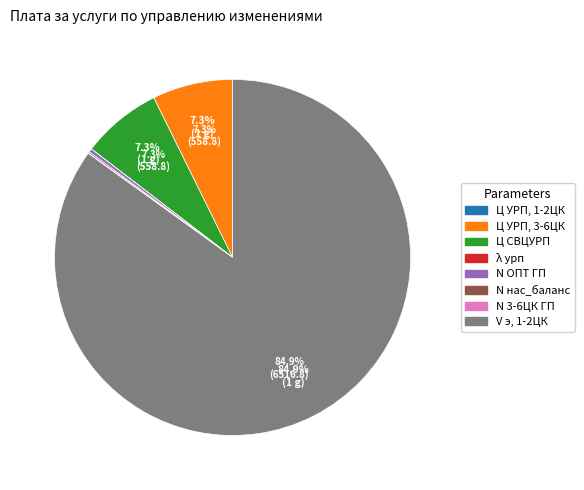

Combined, do V э, 1-2ЦК and Ц УРП, 3-6ЦК account for over 50%?

Yes